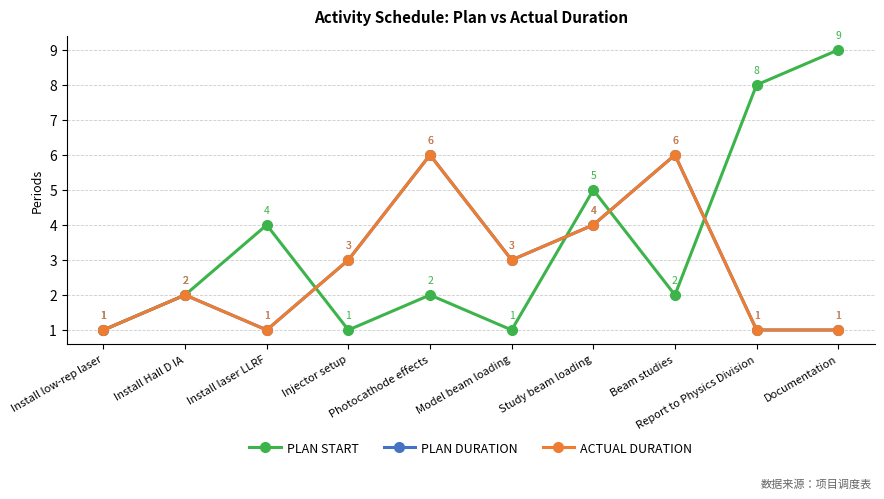

What is the maximum value shown in the chart?

9